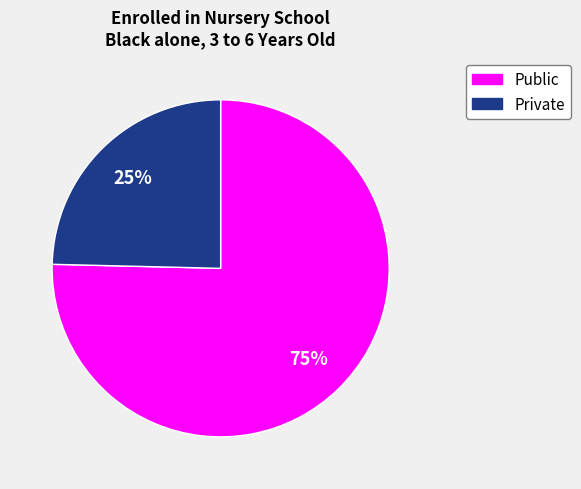

Does any single category account for the majority?

Yes